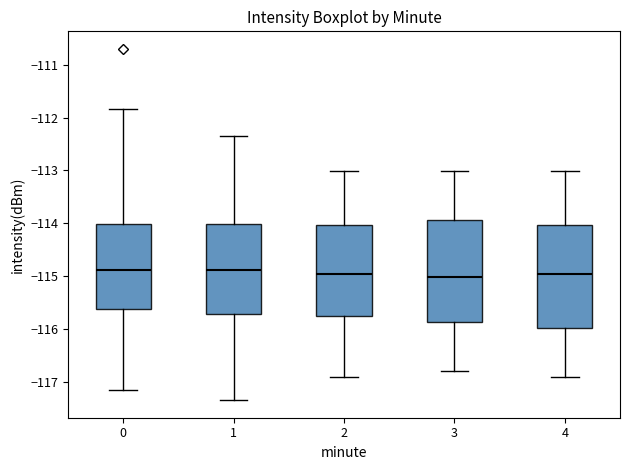

Reading left to right, transcribe this box plot: for each box, give where its median line is, the range the box spans, and where its two whiskers end, as read against the y-axis. The values are not printed on the chart, so give them approximately, as read against the axis.

0: median -114.9, box -115.6 to -114.0, whiskers -117.1 to -111.8
1: median -114.9, box -115.7 to -114.0, whiskers -117.3 to -112.3
2: median -115.0, box -115.8 to -114.0, whiskers -116.9 to -113.0
3: median -115.0, box -115.9 to -113.9, whiskers -116.8 to -113.0
4: median -115.0, box -116.0 to -114.0, whiskers -116.9 to -113.0